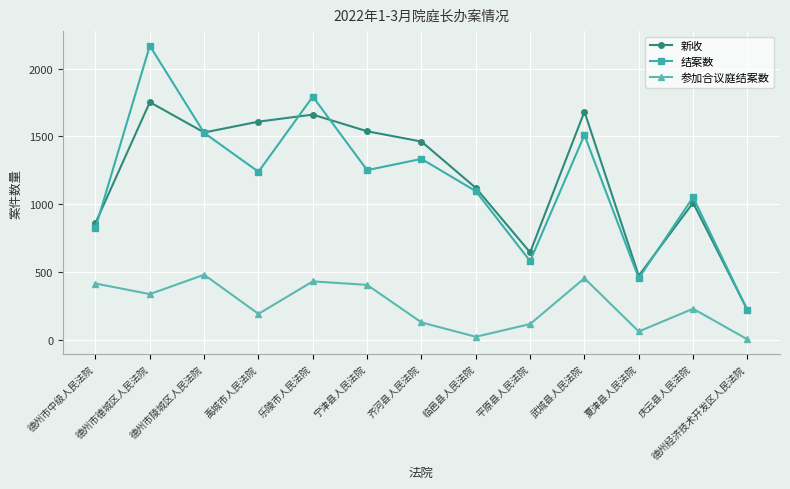

Between 齐河县人民法院 and 平原县人民法院, which series saw the biggest shift?

新收